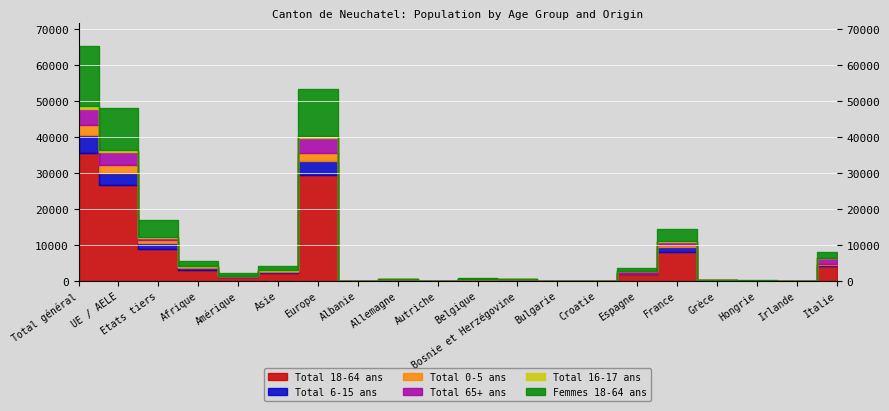

Which series has the largest total across all categories?

Total 18-64 ans